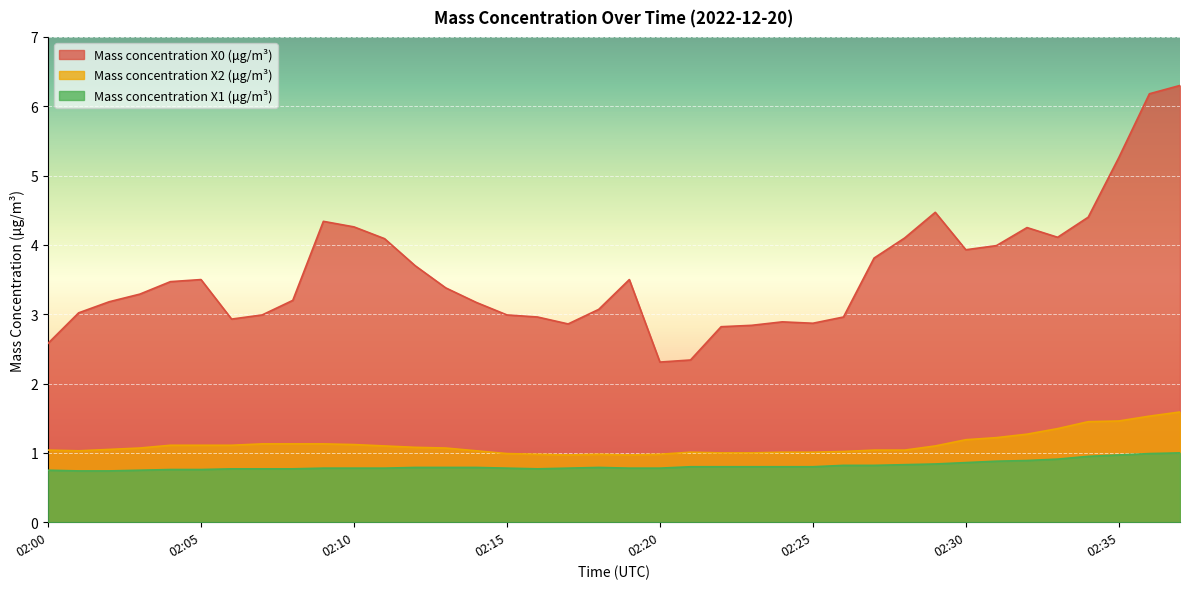

What is the lowest value of the Mass concentration X0 (μg/m³) series?

2.3